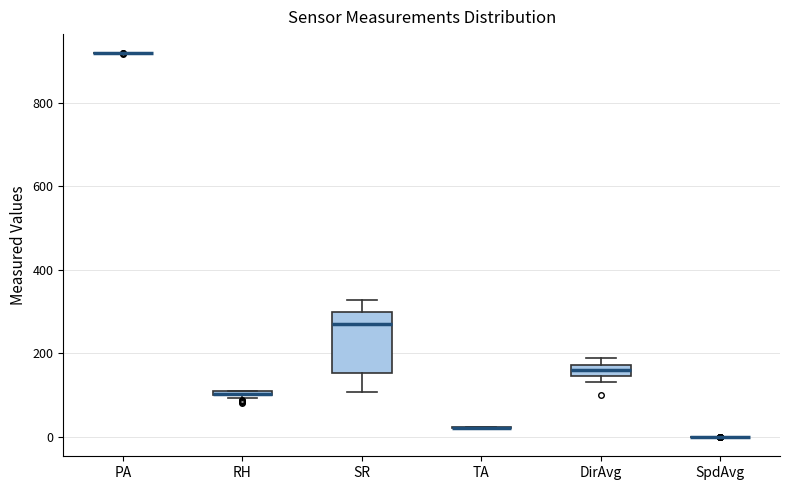

Which box is the tallest, from its lower edge to its upper edge?

SR